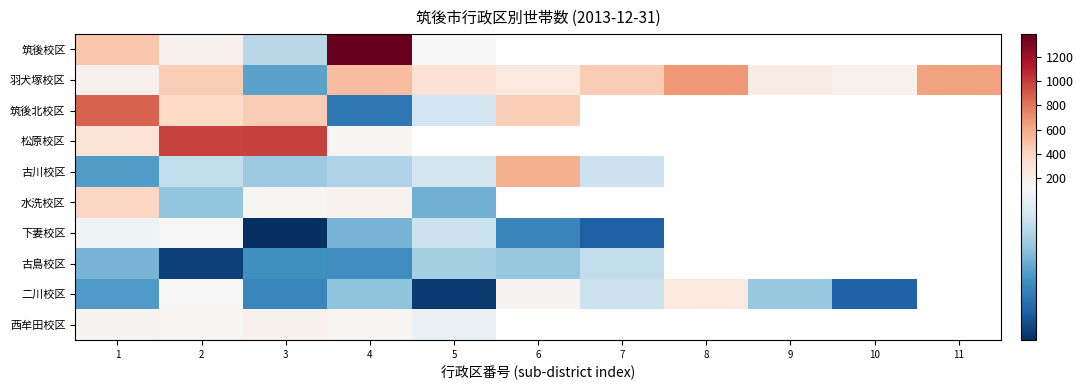

Which category has the lowest value in the 松原校区 series?

4